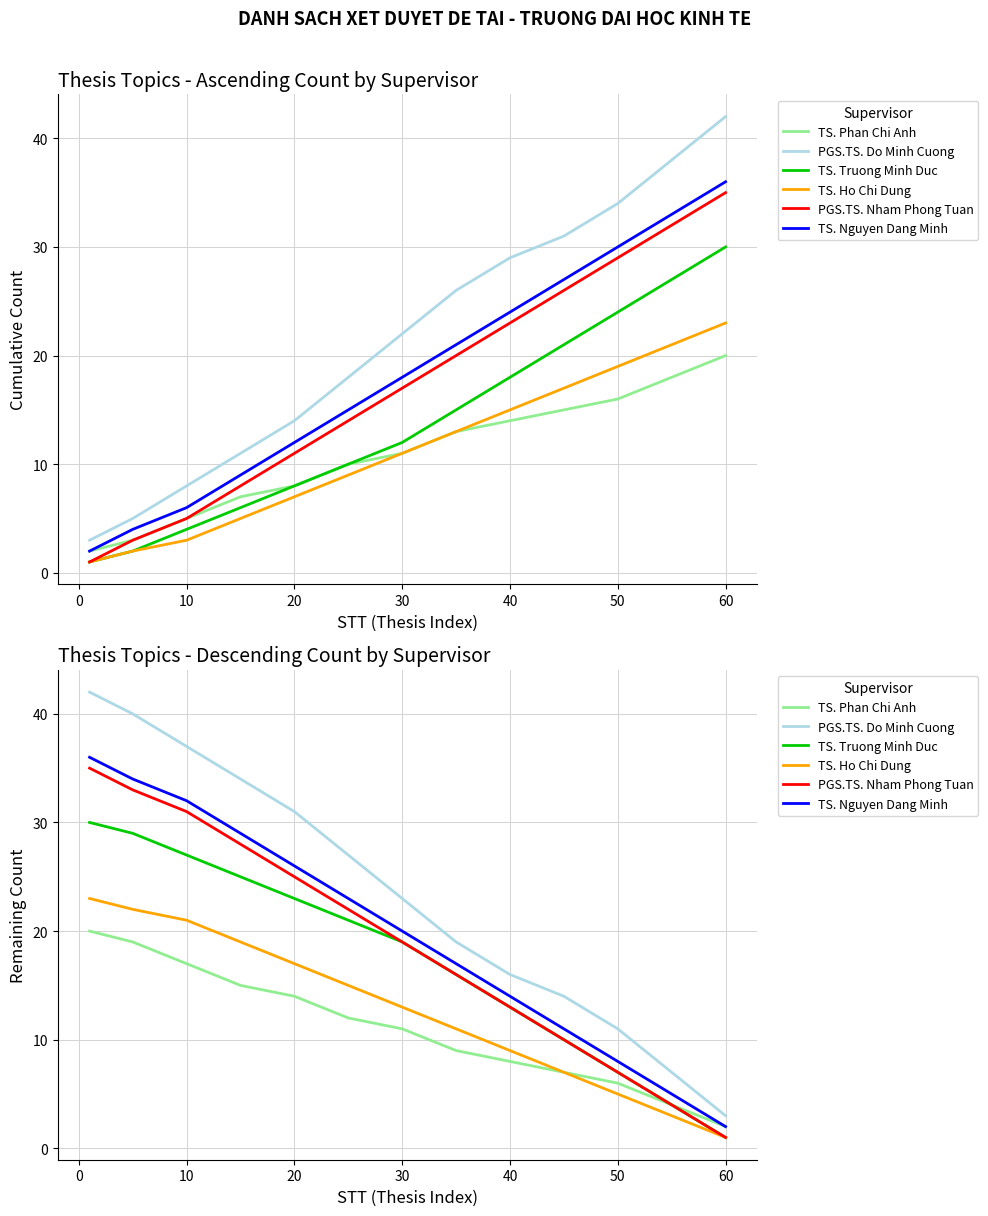

How many lines are shown in the chart?

6